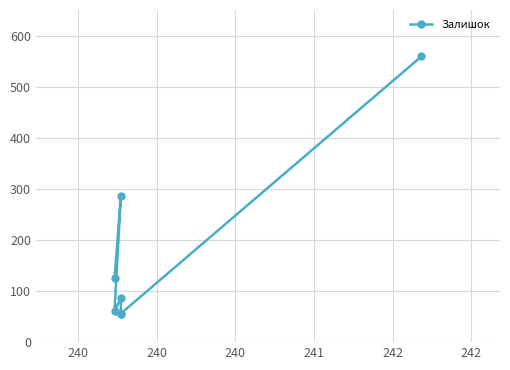

Is this an area chart (filled region under the line)?

No